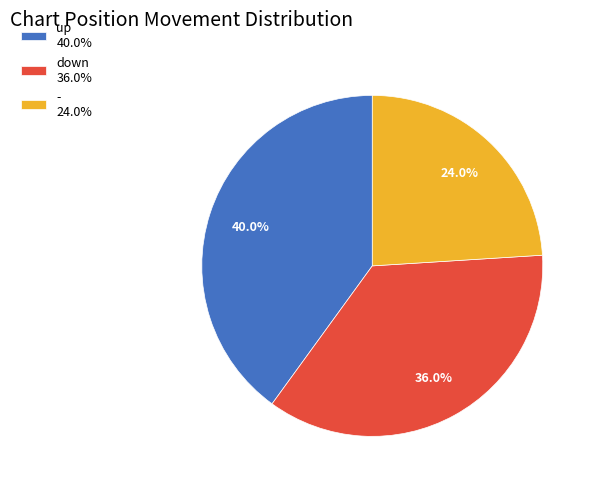

Rank the categories by value from highest to lowest.

up, down, -